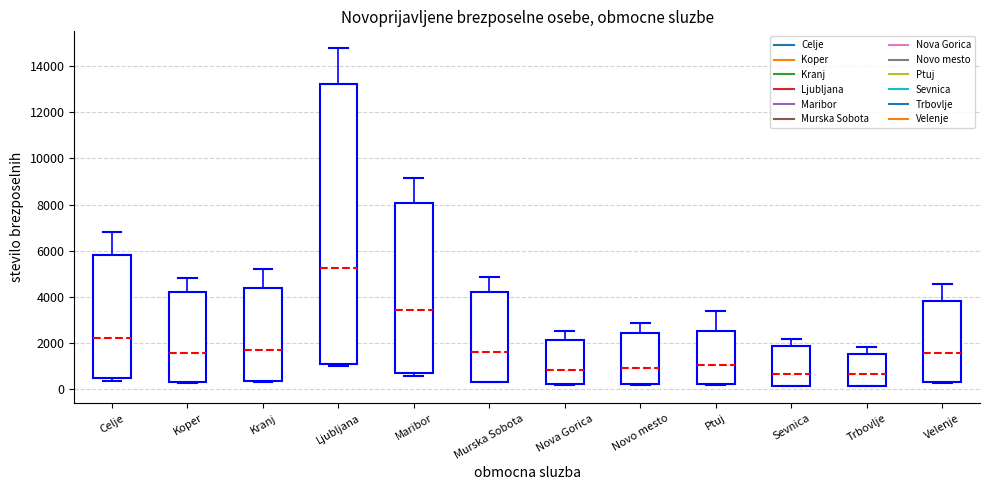

Where is the lower edge of the box for Celje on the y-axis? The values are not printed on the chart, so give them approximately, as read against the axis.

400